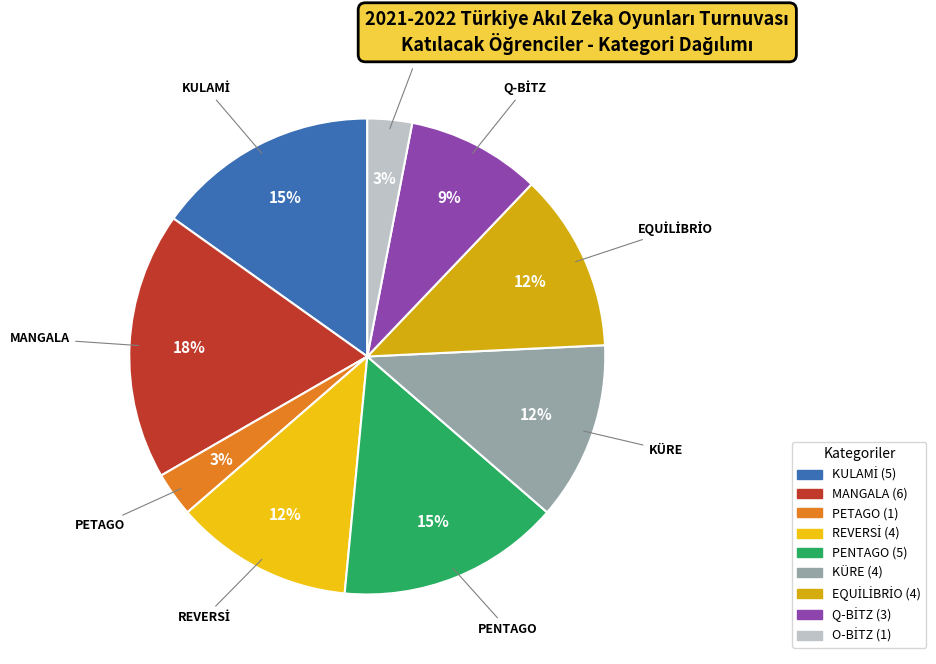

The KÜRE slice represents 2% of the pie. True or false?

False